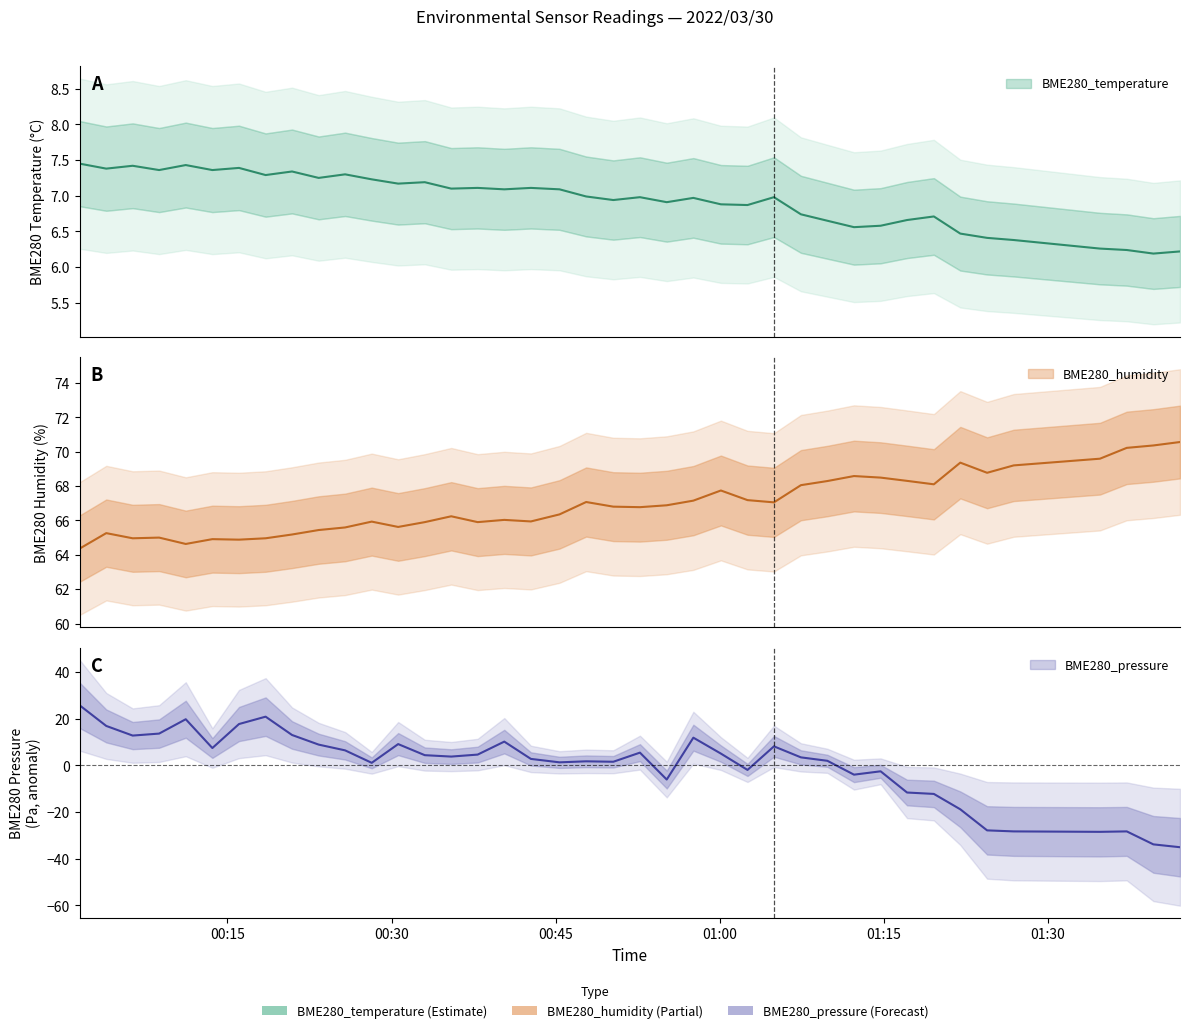

What is the total value across all series at 00:47?

75.8